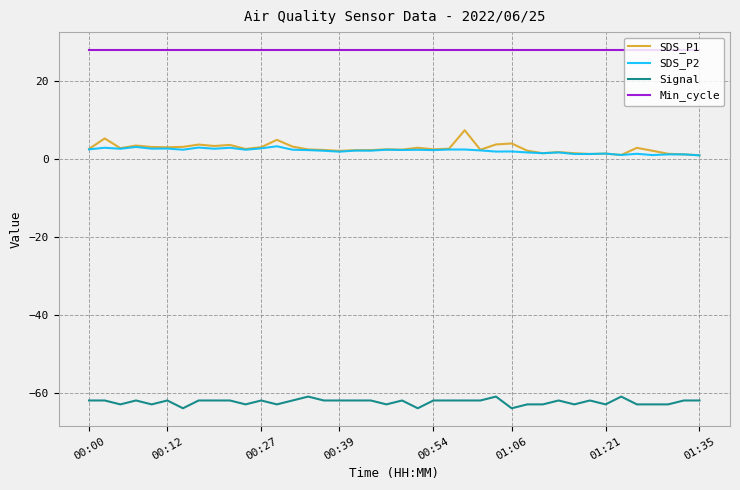

How many lines are shown in the chart?

4